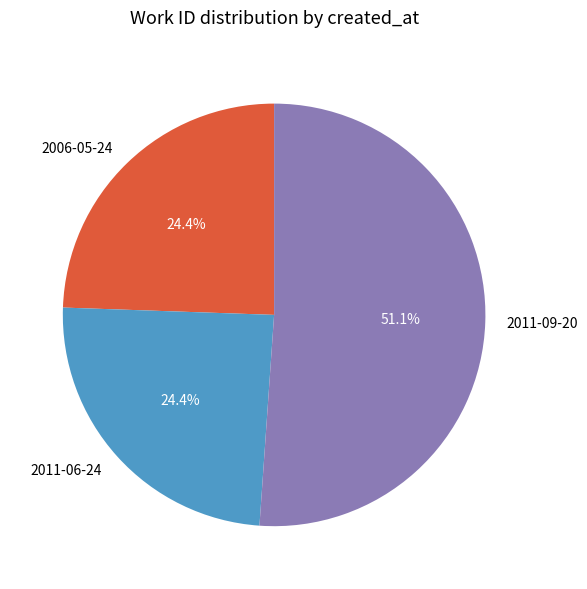

True or false: 2011-06-24 accounts for 19% of the total.

False